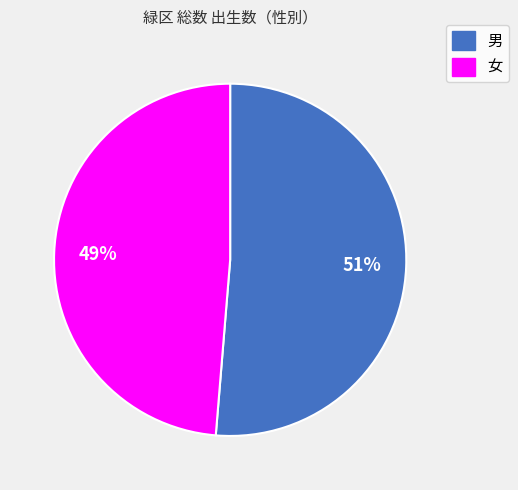

Do 女 and 男 together represent more than half of the pie?

Yes